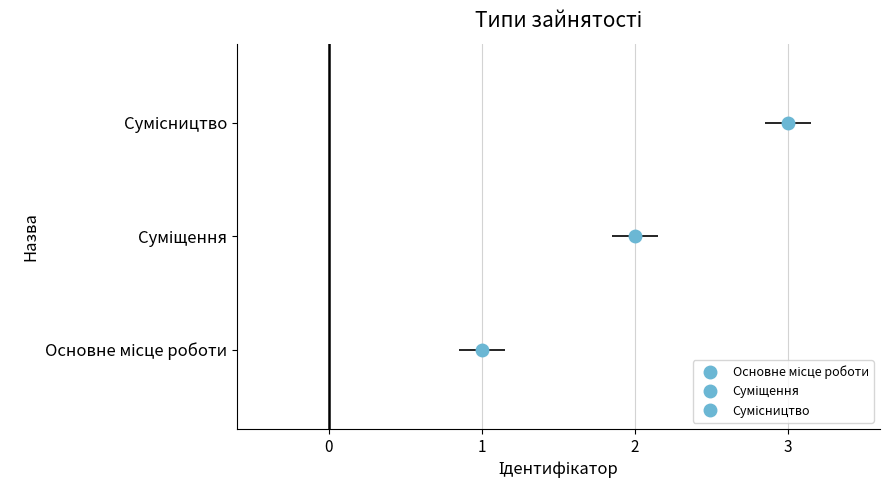

Reading left to right, list all the values displayed in this chart.

Основне місце роботи=1	Суміщення=2	Сумісництво=3